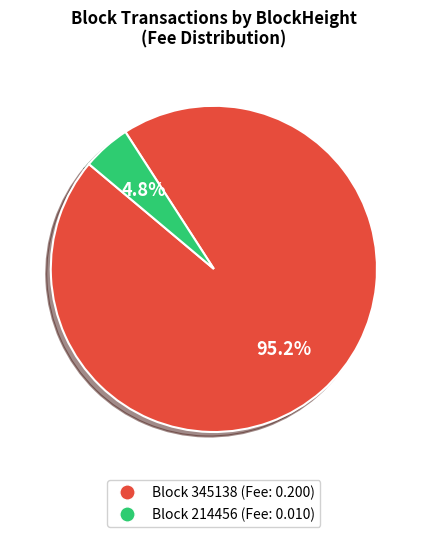

Which has a higher value, Block 214456 (Fee: 0.010) or Block 345138 (Fee: 0.200)?

Block 345138 (Fee: 0.200)